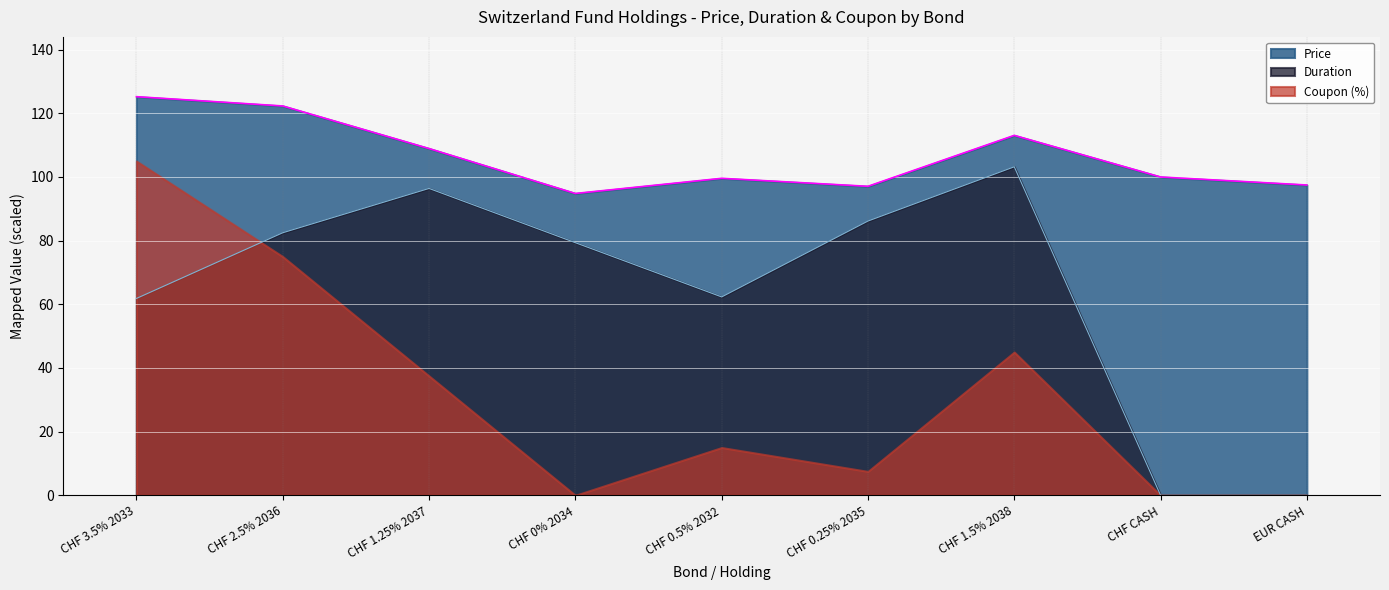

Where is the first local maximum for Price?

CHF 0.5% 2032